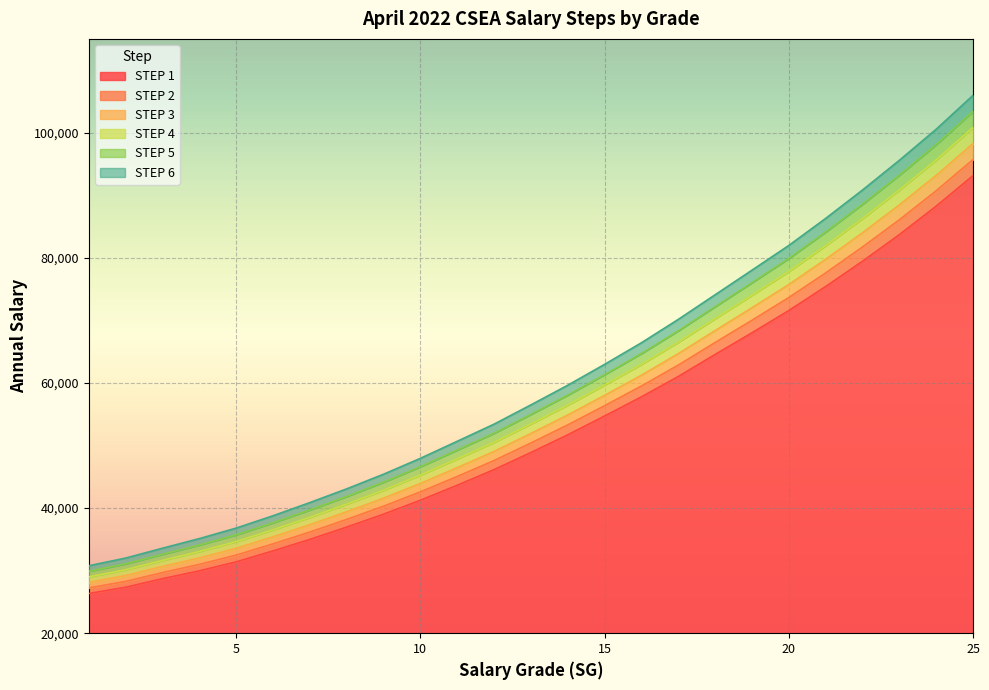

What is the difference between the second highest and second lowest values in the STEP 4 series?

65490